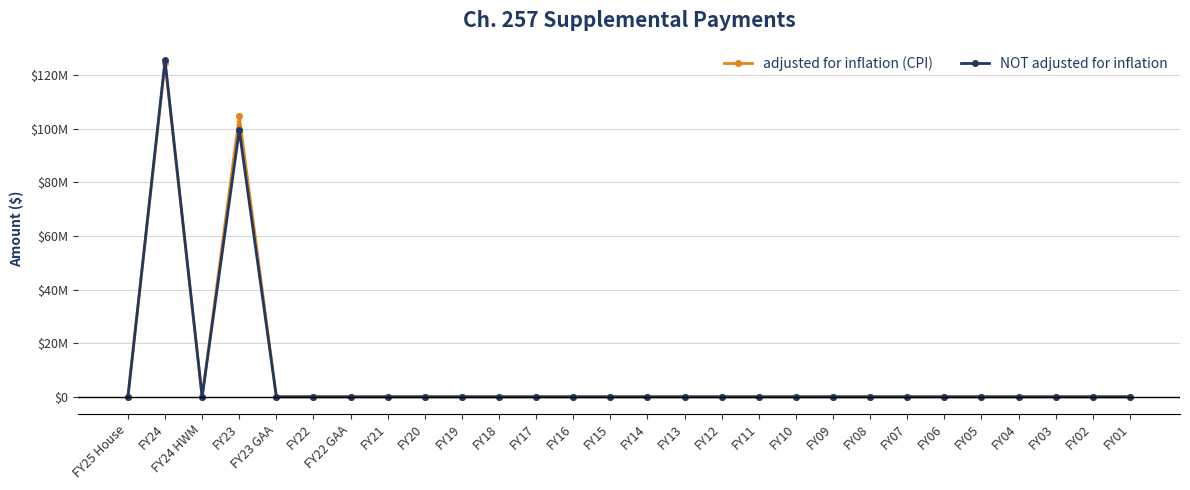

Does the chart have visible grid lines?

Yes